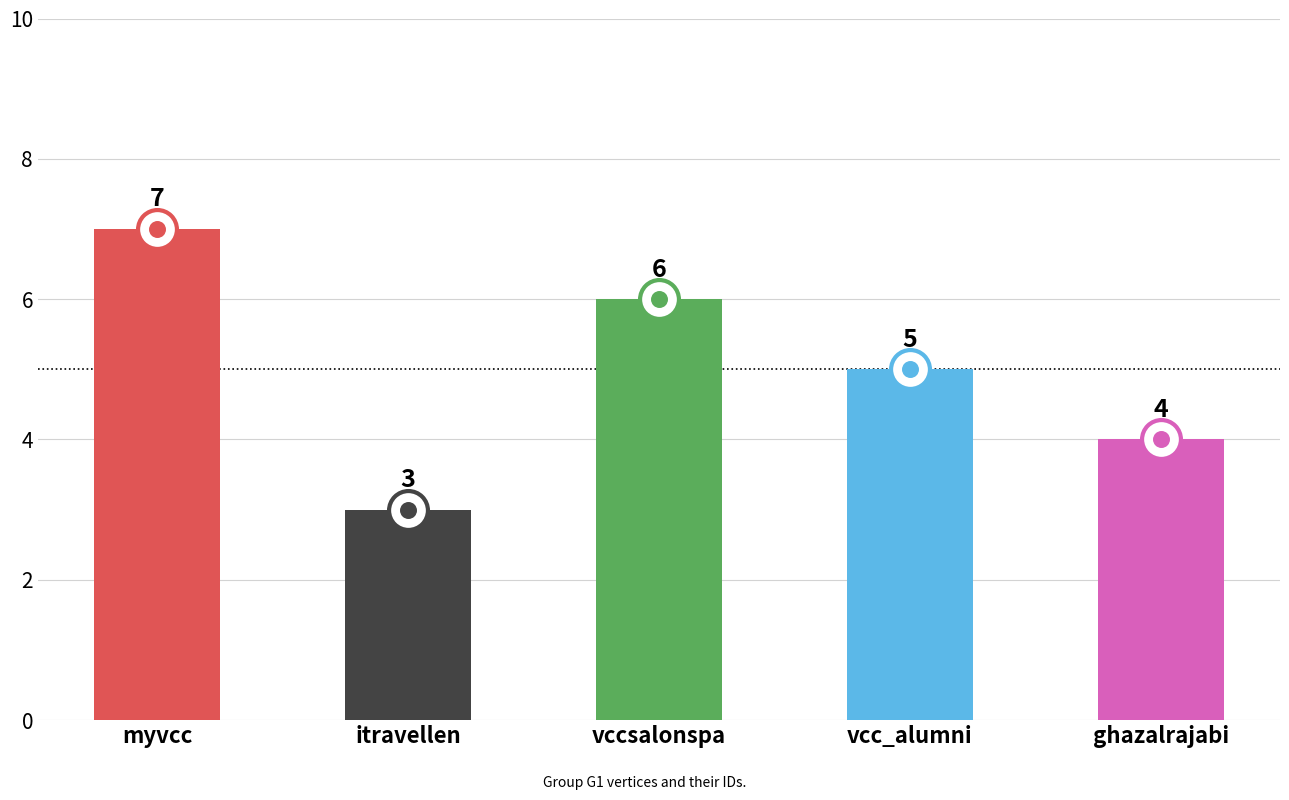

Reading left to right, extract all data points from this chart.

7	3	6	5	4